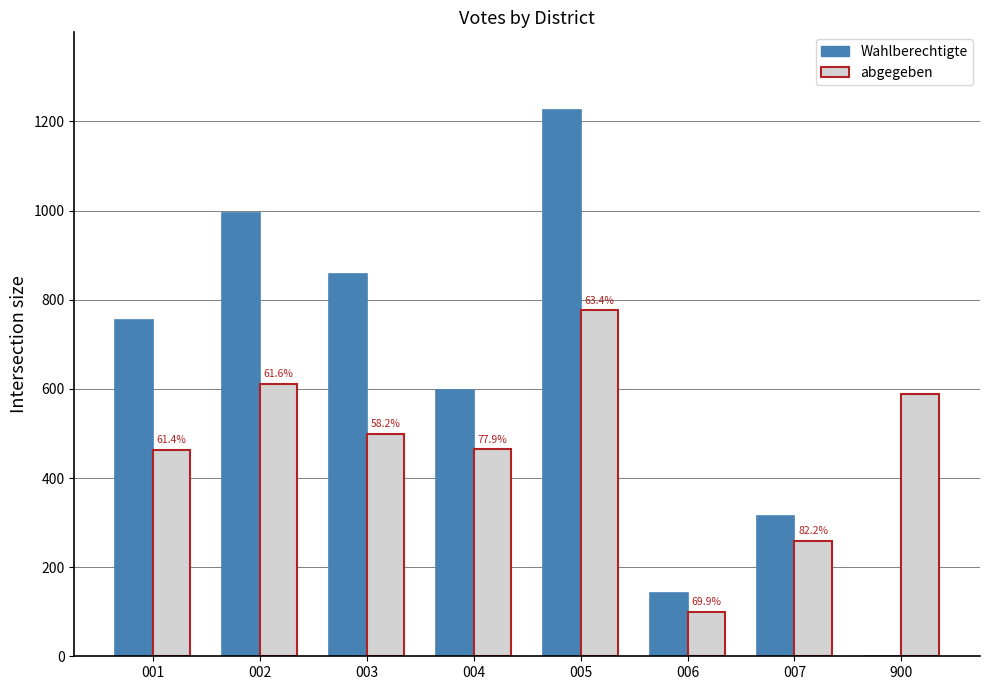

Which series has the largest total across all categories?

Wahlberechtigte